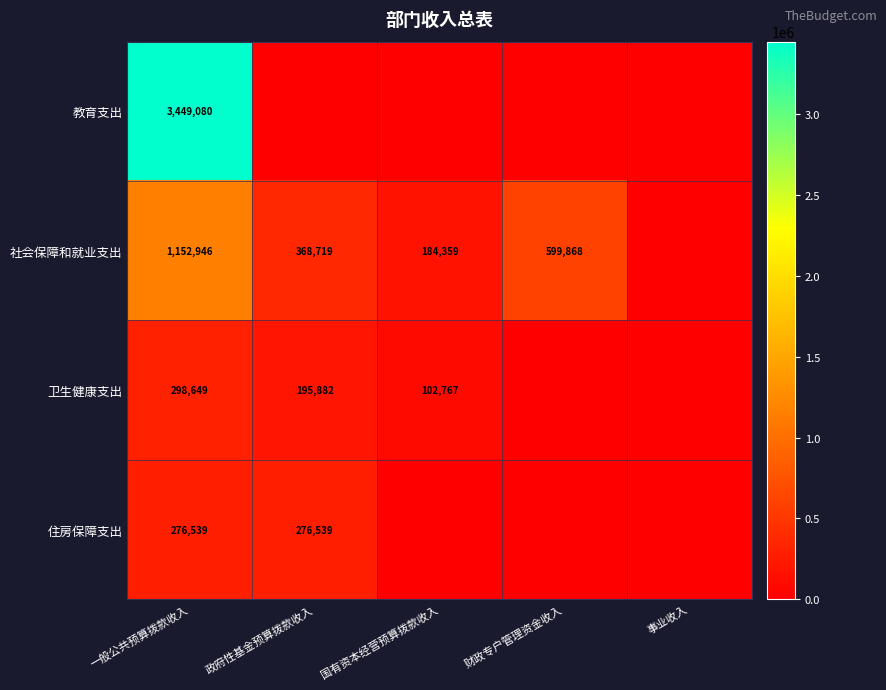

At how many categories does at least one series exceed 2275126?

1